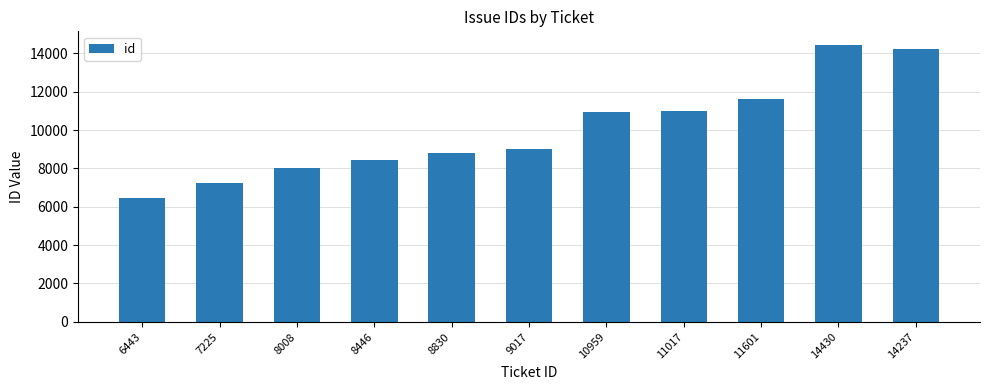

Which label corresponds to the largest value in the chart?

14430